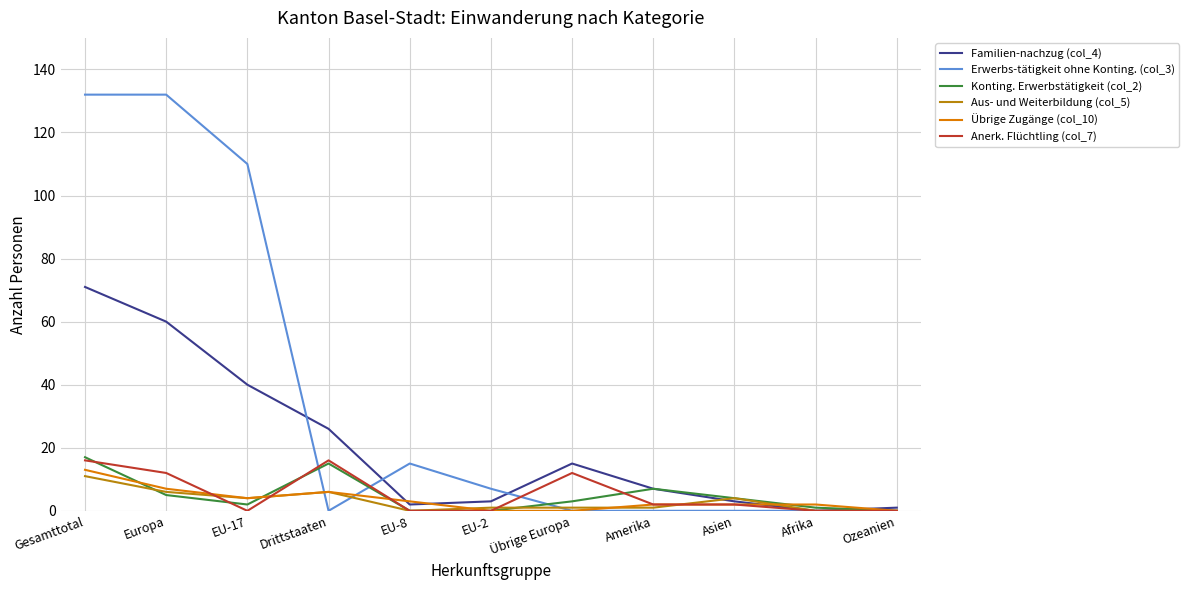

What is the difference between the second highest and minimum values in the Aus- und Weiterbildung (col_5) series?

6